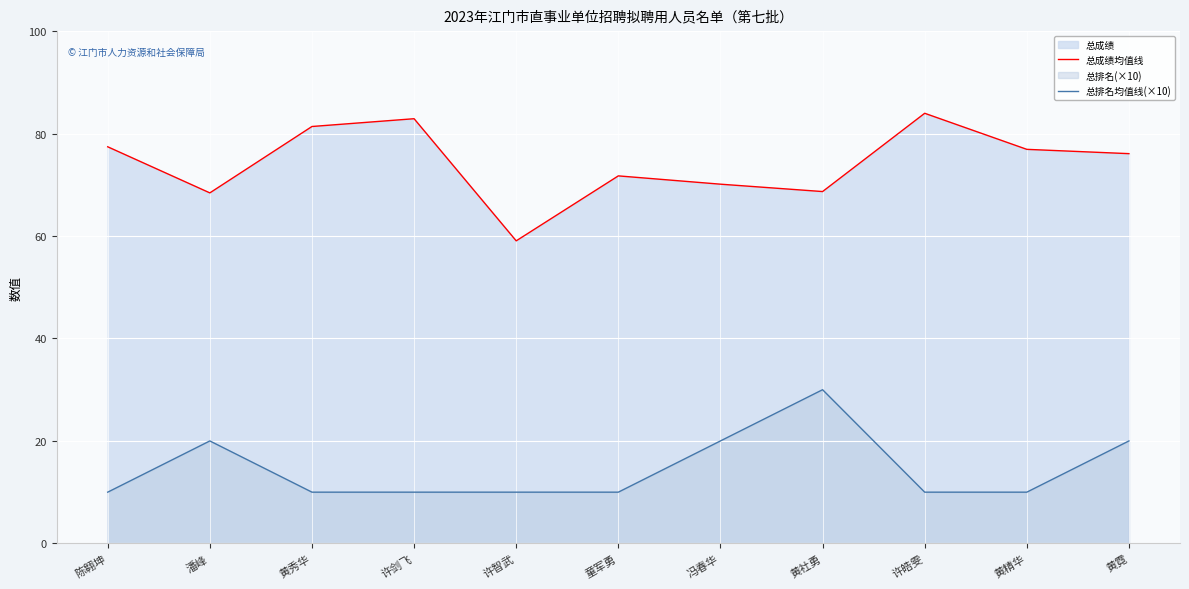

True or false: 总成绩均值线 has more than 1 points higher than both neighbors.

True